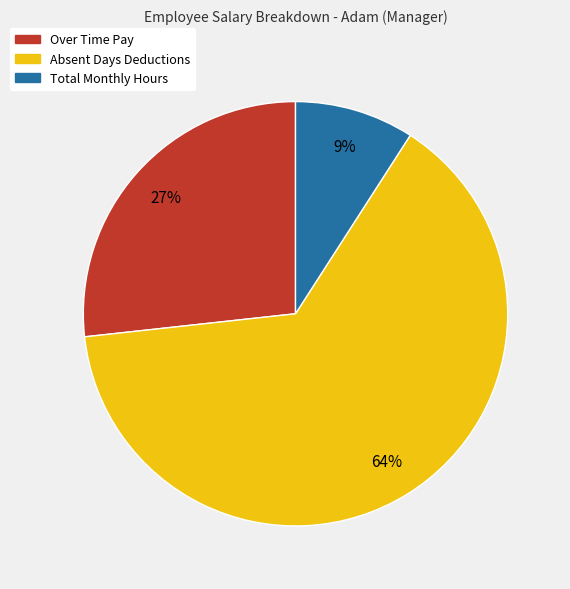

Rank the categories by value from lowest to highest.

Total Monthly Hours, Over Time Pay, Absent Days Deductions